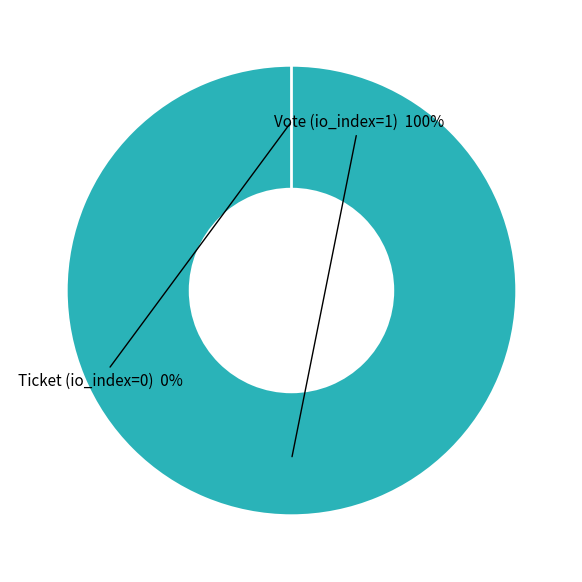

What percentage do Vote (io_index=1) and Ticket (io_index=0) together represent?

100.0%